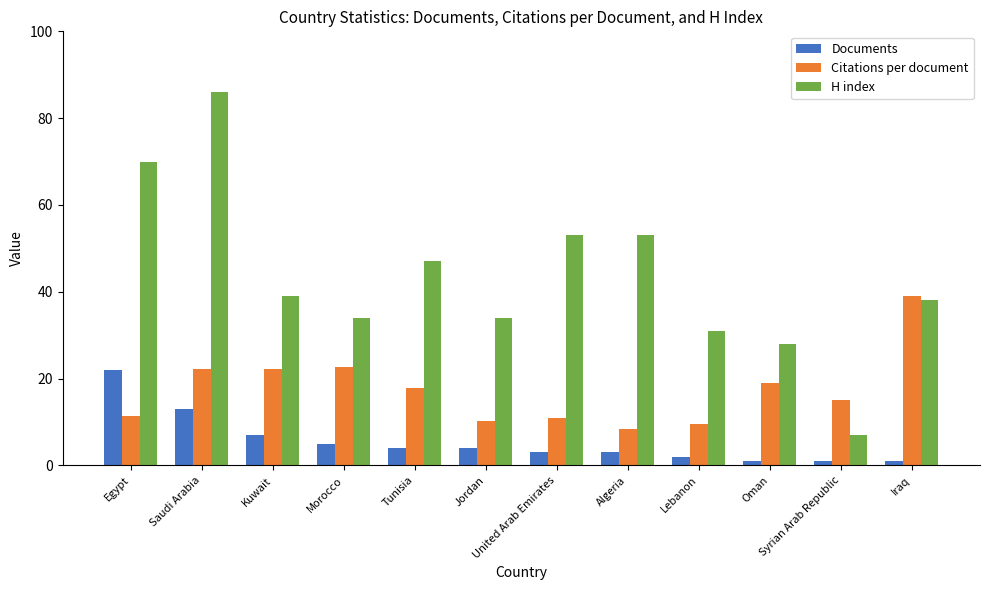

The H index series shows 31.0 at Lebanon. True or false?

True